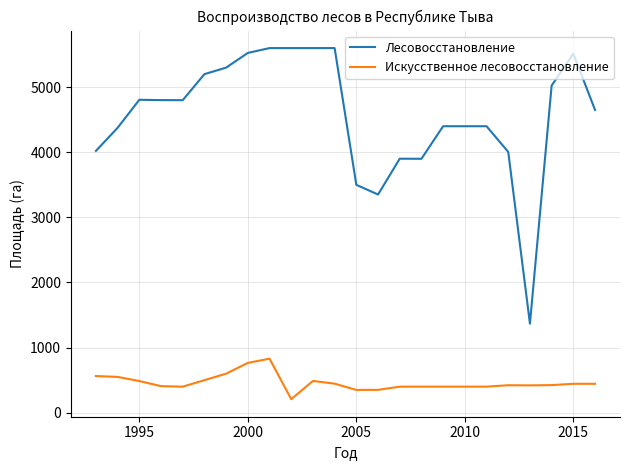

True or false: Искусственное лесовосстановление and Лесовосстановление cross at least once.

False